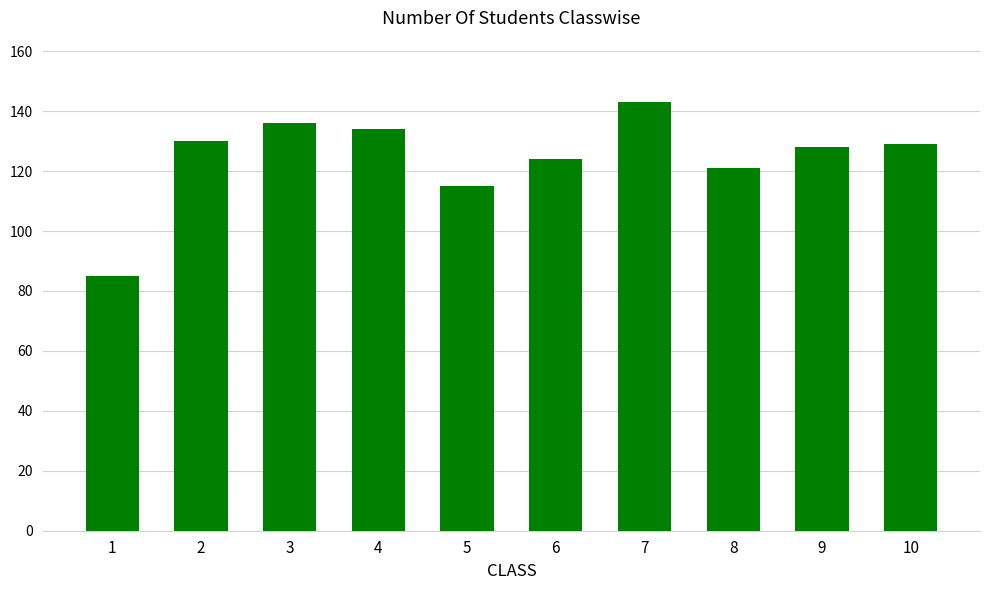

True or false: the data shows 121 at 8.

True